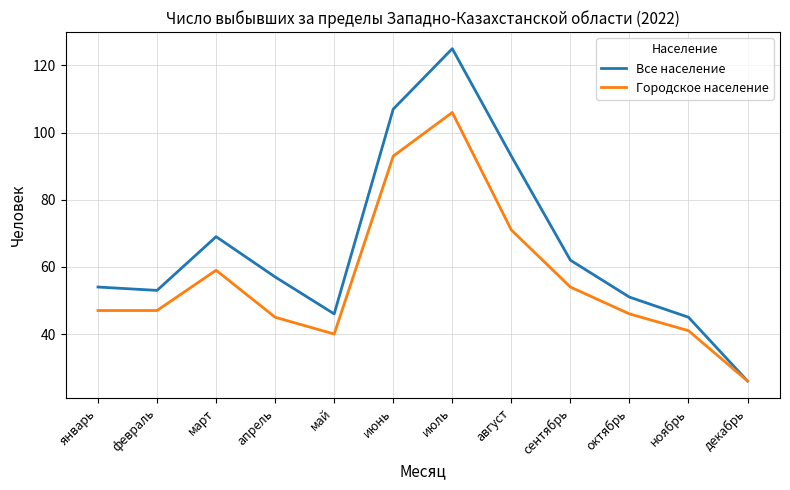

At which category does the chart reach its peak across all series?

июль